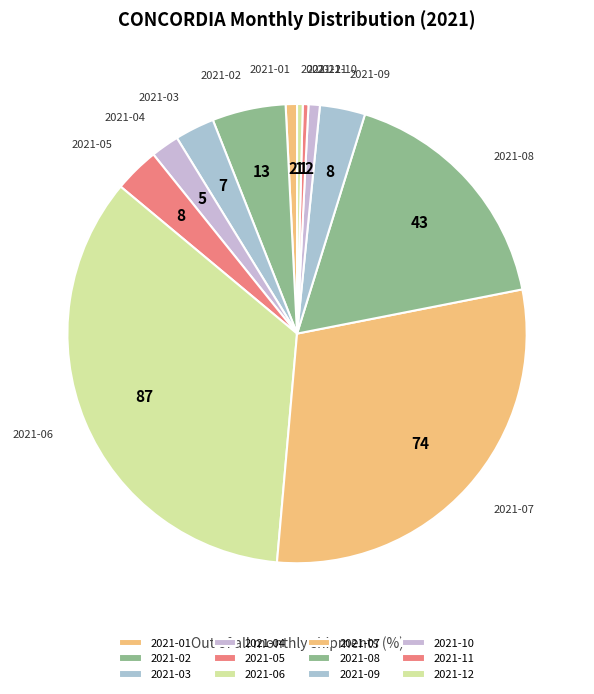

Is it true that 2021-03 is 3% of the pie?

True